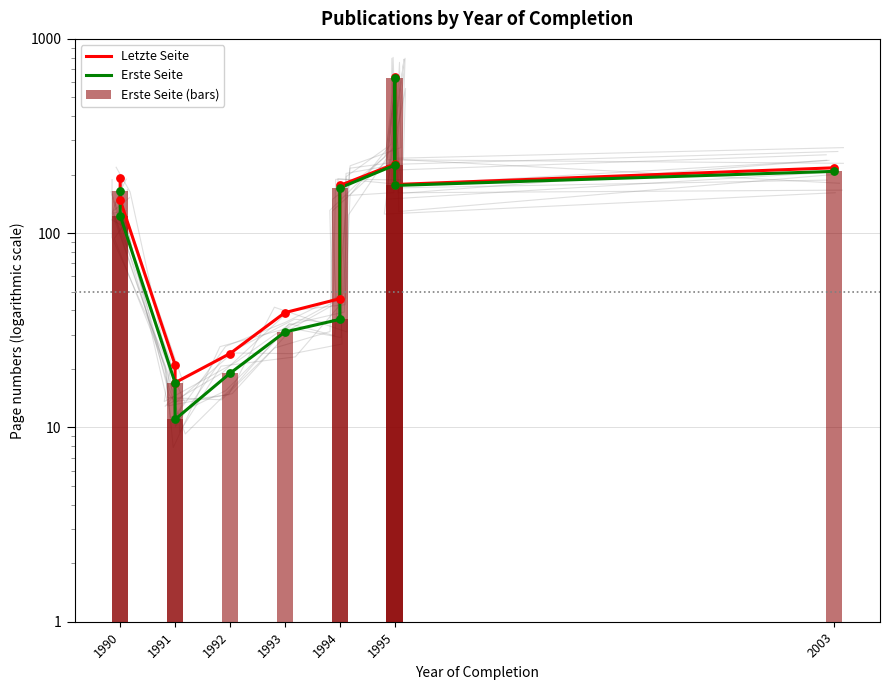

Which series reaches the maximum Y coordinate?

Letzte Seite